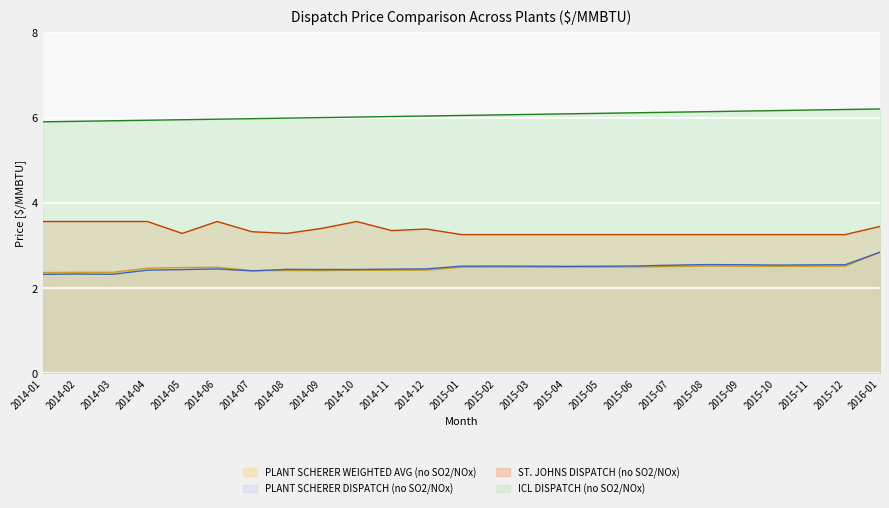

In PLANT SCHERER DISPATCH (no SO2/NOx), how many points are higher than both neighbors (excluding endpoints)?

5